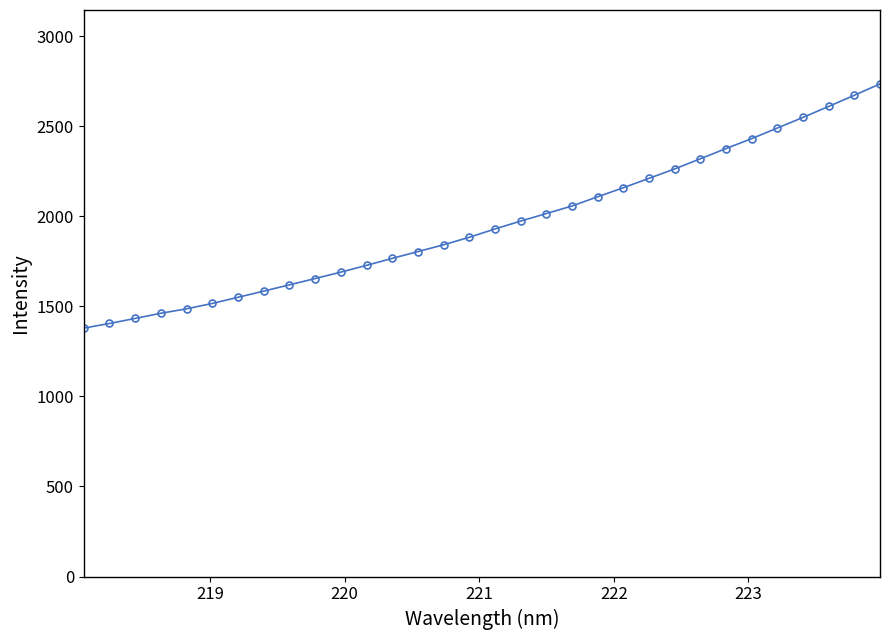

What is the minimum value shown in the chart?

1379.1